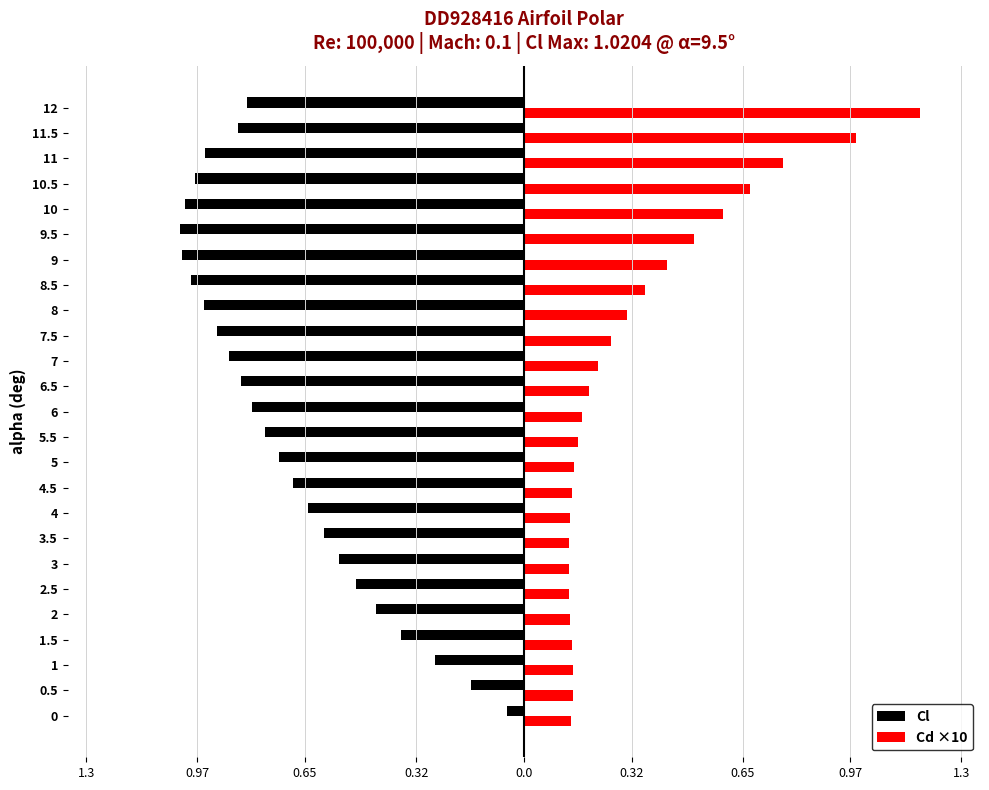

What are all the series names shown in the legend?

Cl, Cd ×10